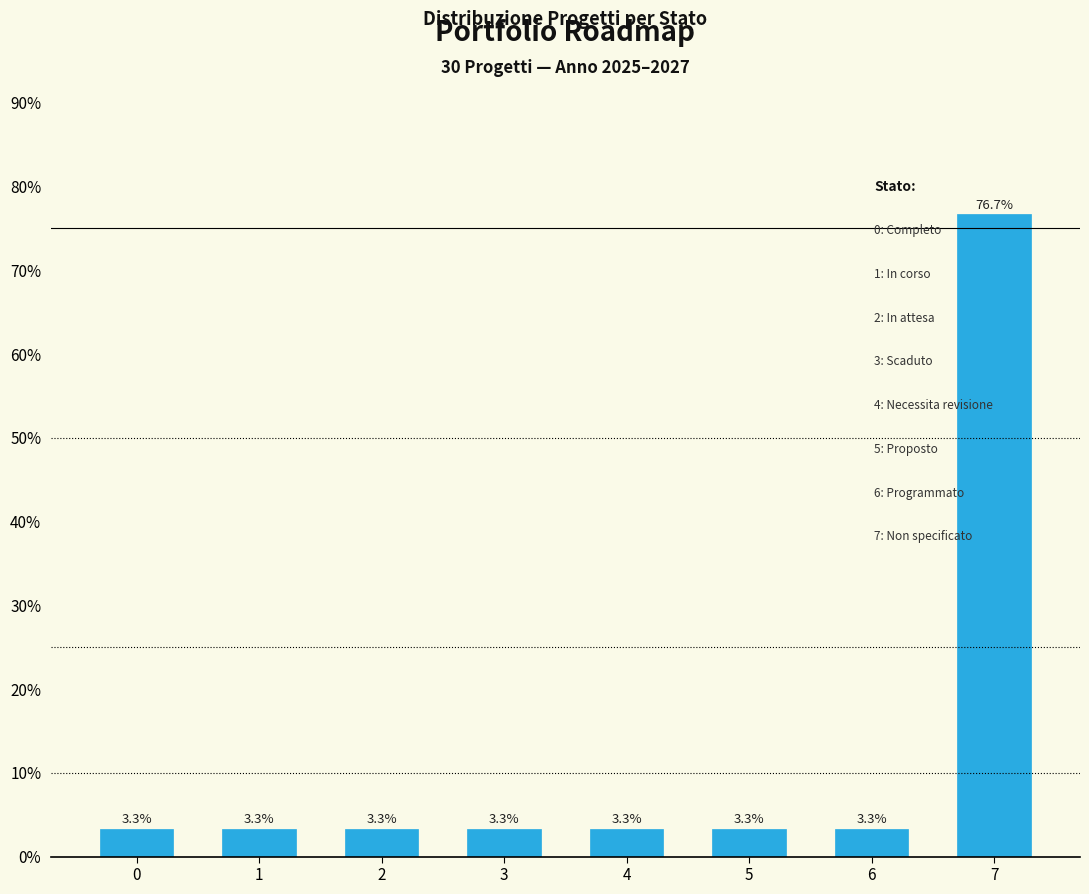

Reading left to right, list all the values displayed in this chart.

3.3	3.3	3.3	3.3	3.3	3.3	3.3	76.7